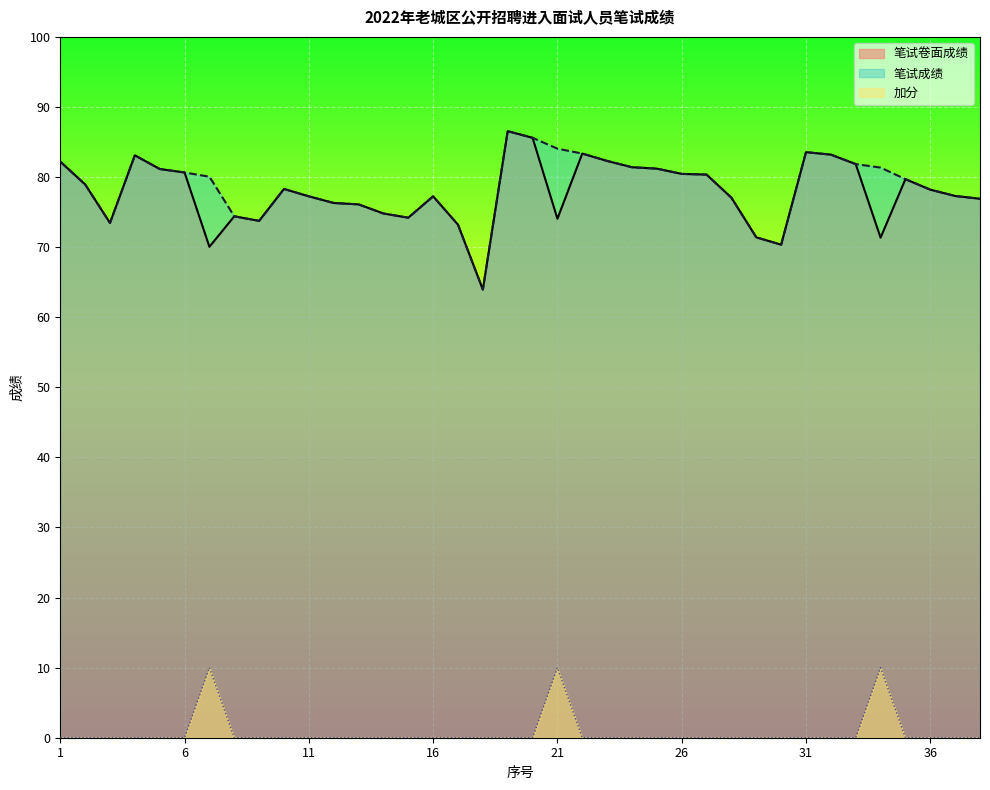

At which category is the sum across all series the highest?

19